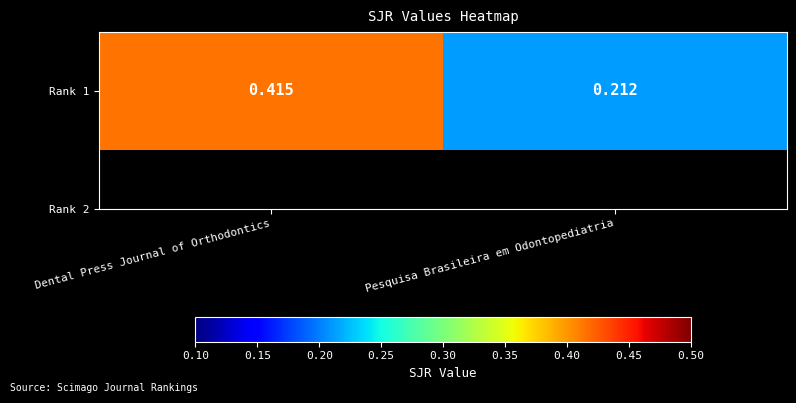

Reading left to right, transcribe all the data shown in this chart.

0.4	0.2